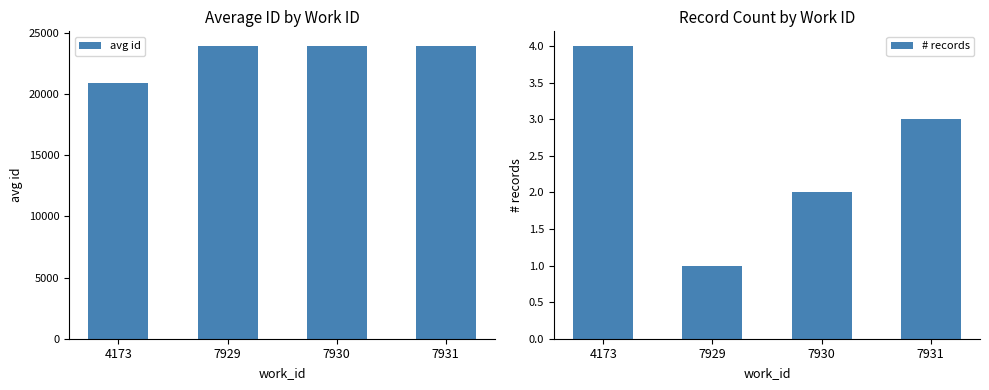

Rank the series by their maximum value, from highest to lowest.

avg id, # records